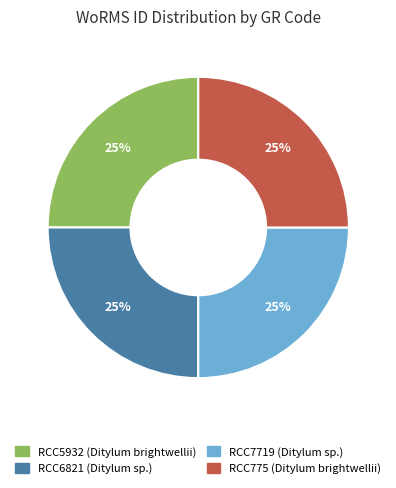

Does any single category account for the majority?

No